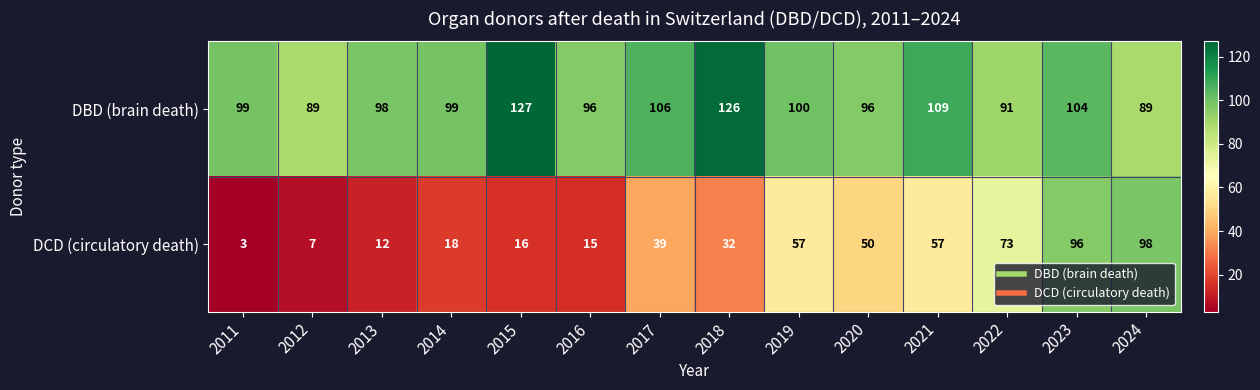

What is the spread (max minus min) of values at 2013?

86